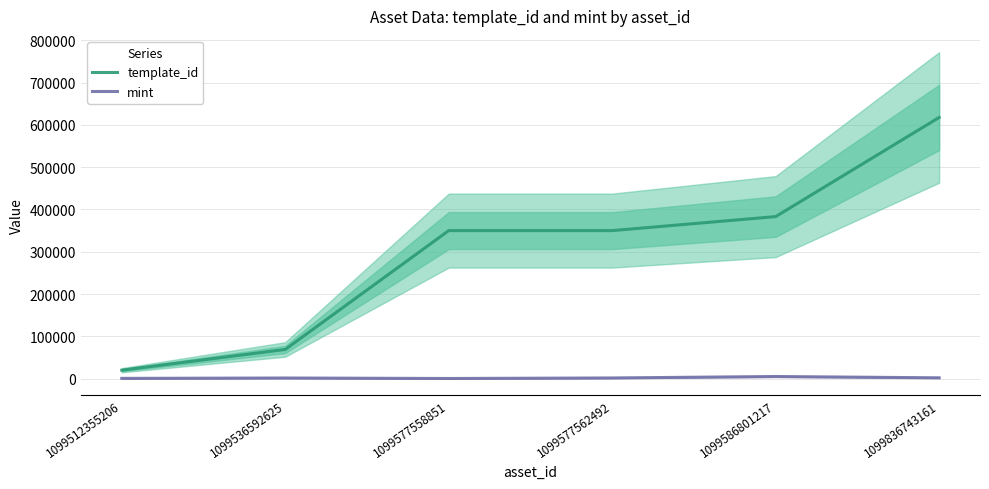

True or false: template_id has more than 0 interior local peaks.

False